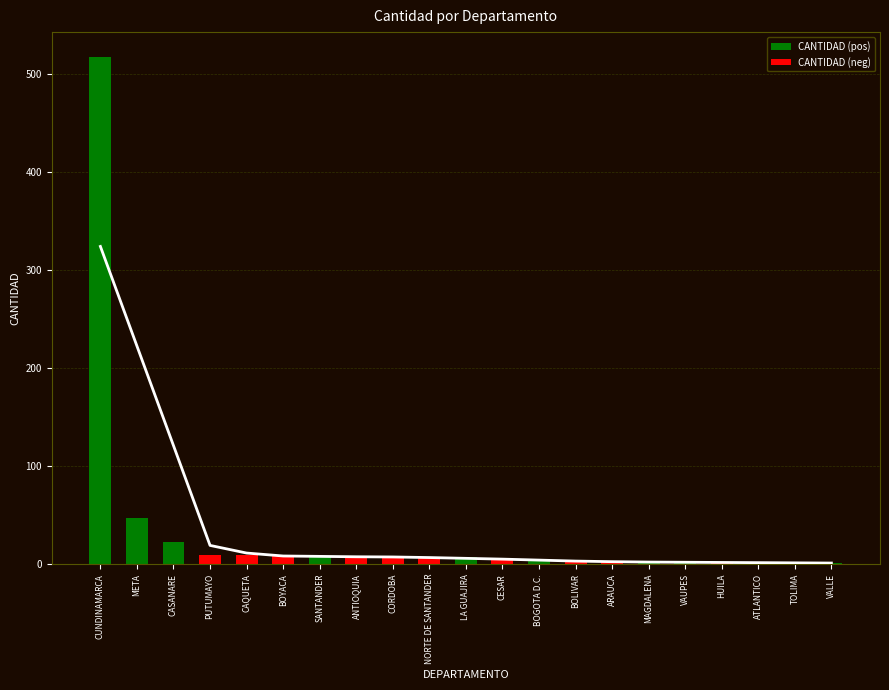

Approximately how many times larger is the value at NORTE DE SANTANDER compared to BOGOTA D.C.?

1.8